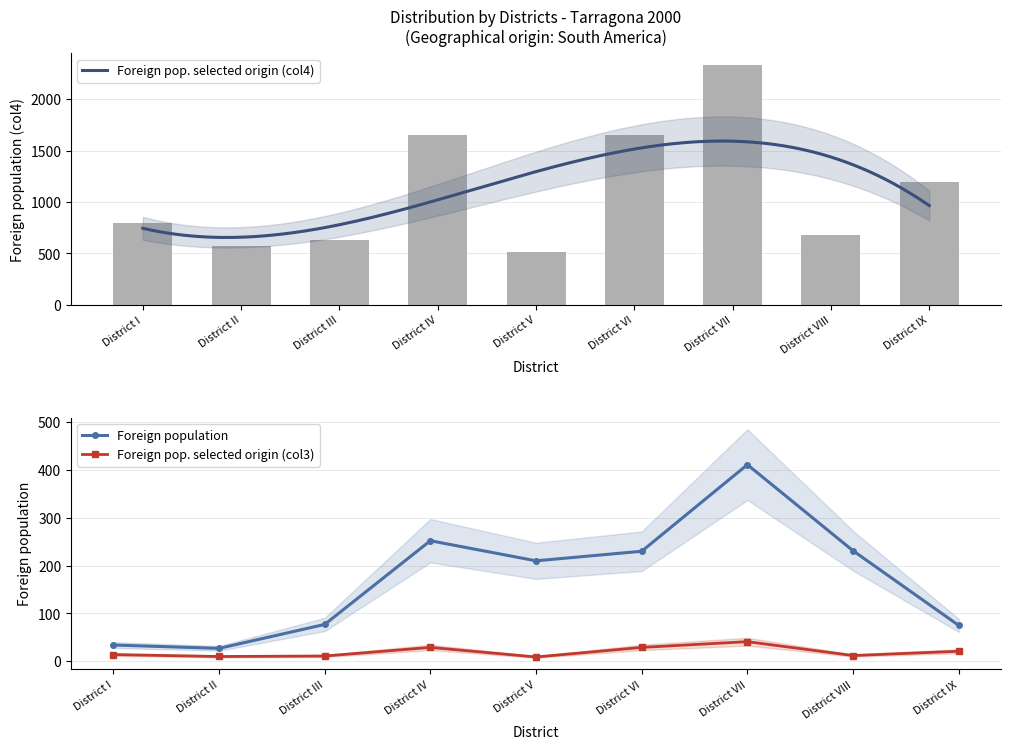

Reading left to right, what are all the values shown in this chart?

Foreign population: District I=34	District II=27	District III=77	District IV=252	District V=210	District VI=230	District VII=411	District VIII=231	District IX=75
Foreign population of selected origin (col3): District I=14	District II=10	District III=11	District IV=29	District V=9	District VI=29	District VII=41	District VIII=12	District IX=21
Foreign population of selected origin (col4): District I=795	District II=568	District III=625	District IV=1648	District V=511	District VI=1648	District VII=2330	District VIII=682	District IX=1193